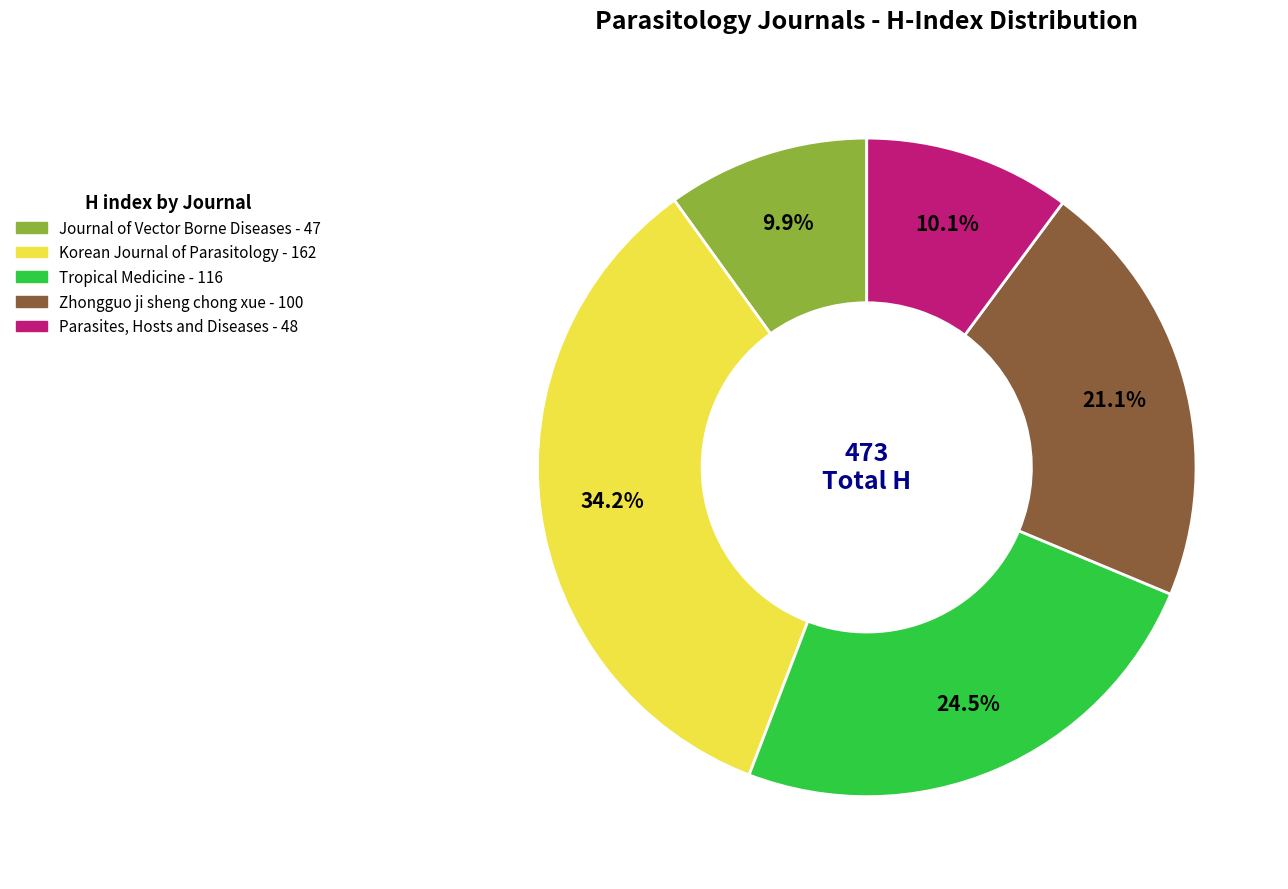

Is there any slice that represents more than half of the pie?

No